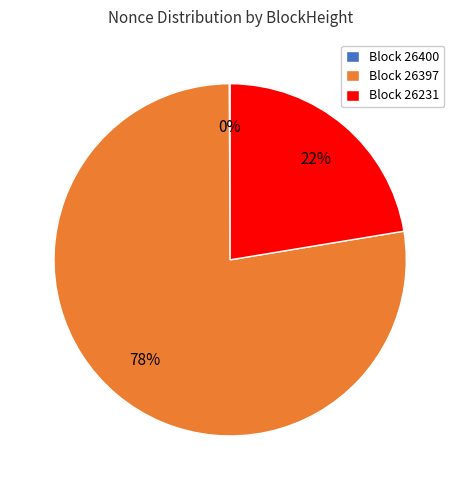

Which category has the biggest portion of the pie?

Block 26397